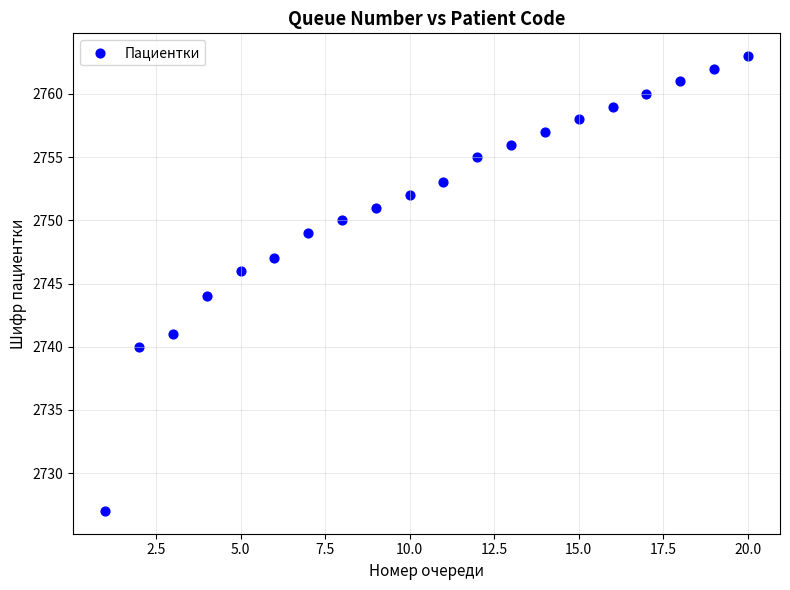

What is the range of Y values (max minus min)?

36